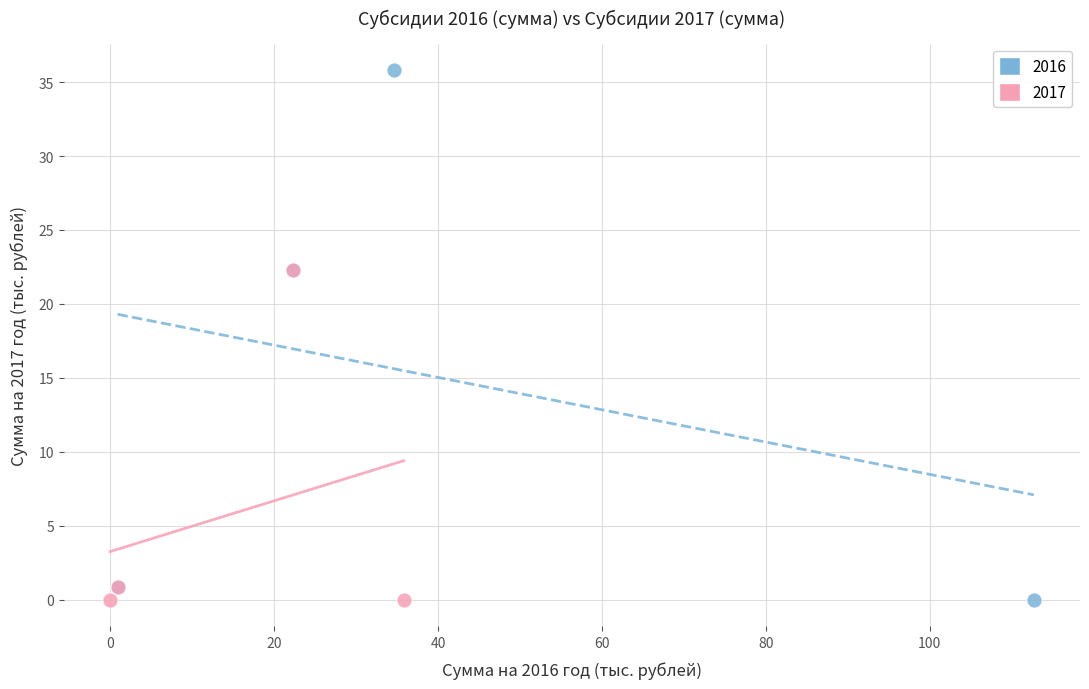

Which series contains the highest Y value?

2016